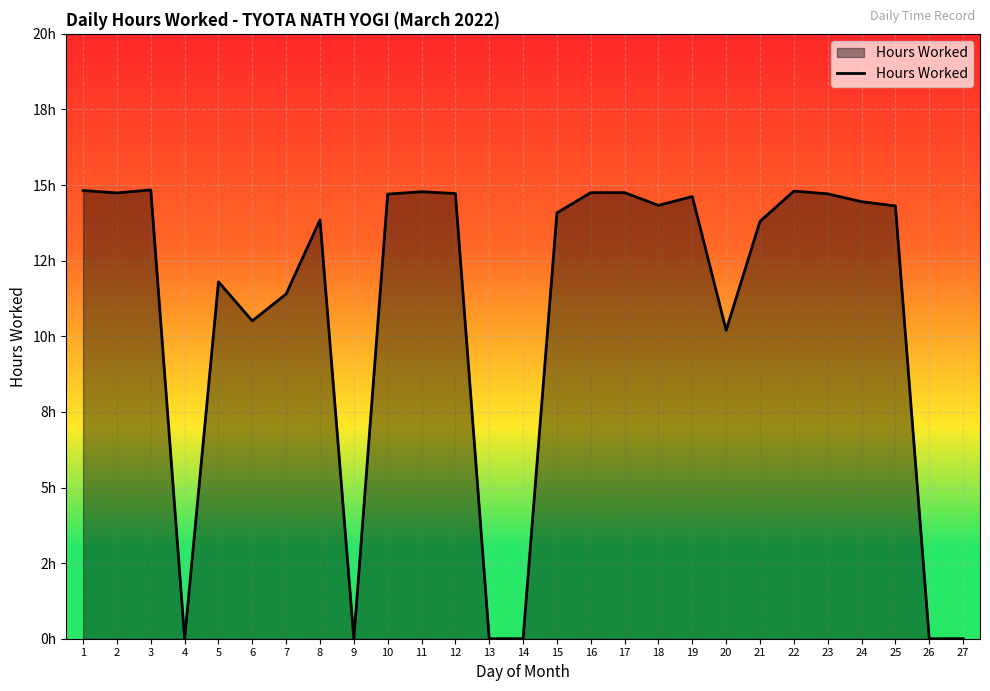

Does the chart have visible grid lines?

Yes